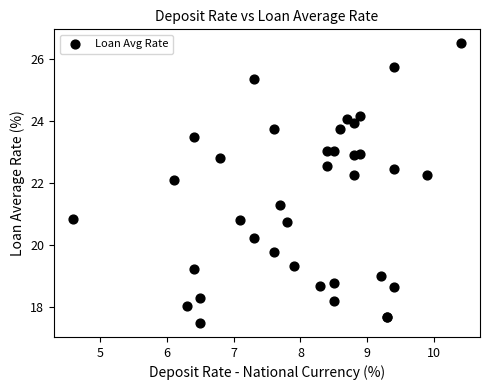

What Y value in the scatter plot is closest to 22?

22.1